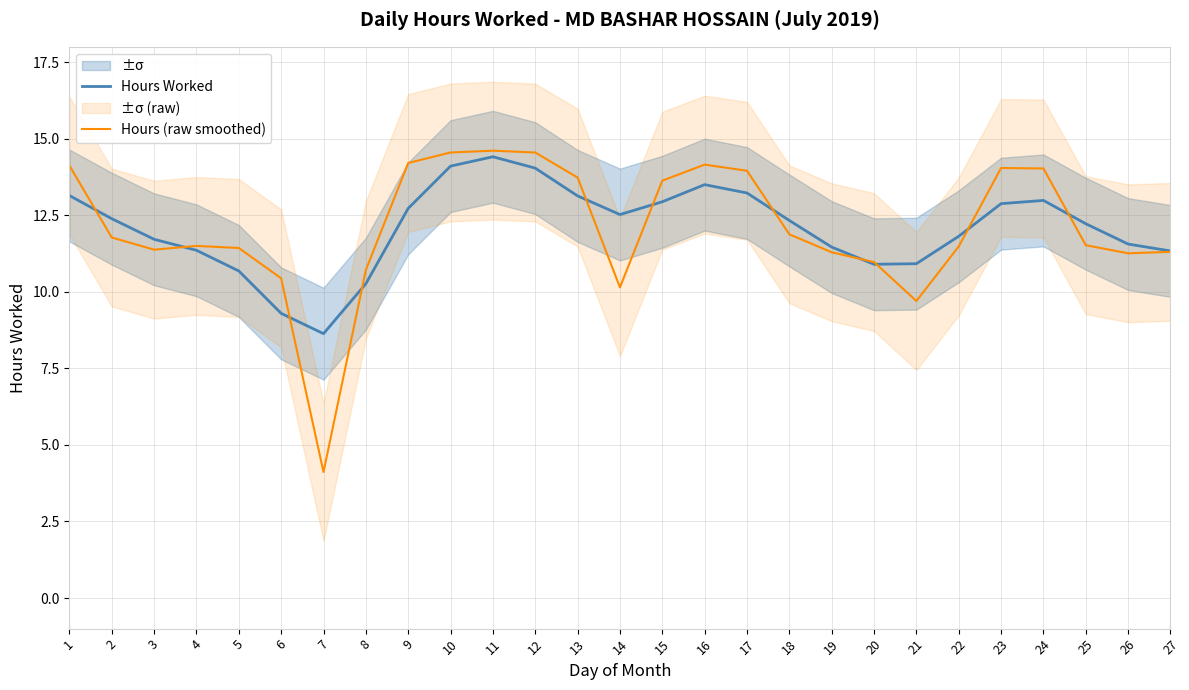

True or false: Hours (raw smoothed) has a value of 4.1 at 7.

True